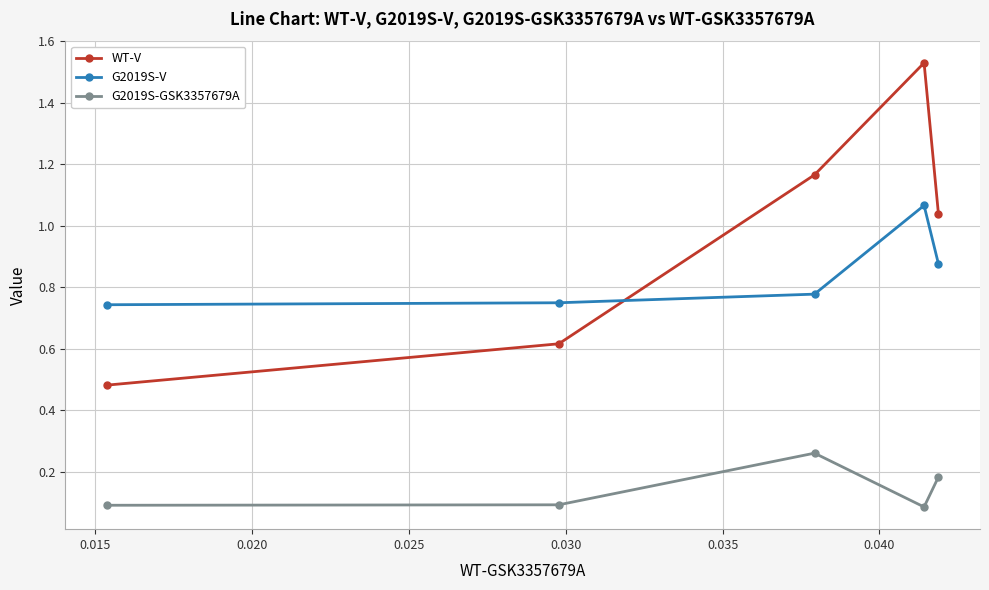

At how many categories does at least one series exceed 0?

5